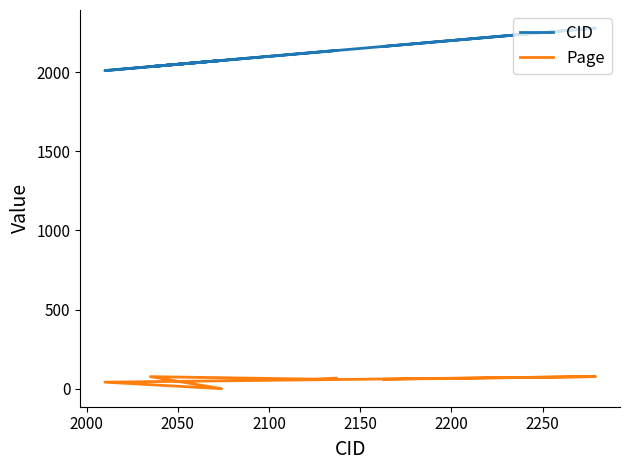

What is the difference between the maximum and minimum values in the Page series?

76.5